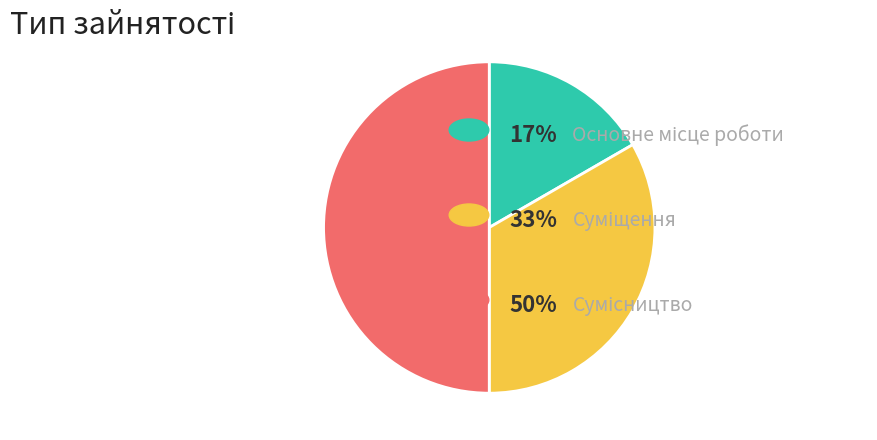

How many slices are in this pie chart?

3